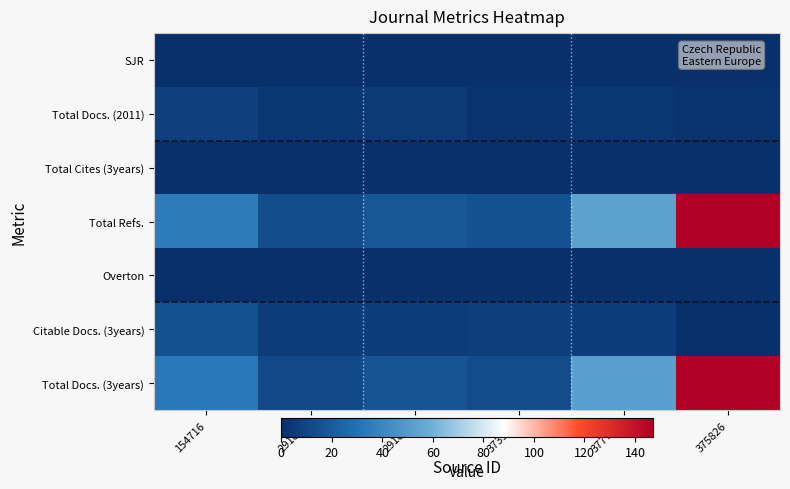

Reading right to left, transcribe all the data shown in this chart.

SJR: 375826=0	377712=0	373978=0	291840=0	291841=0	154716=0
Total Docs. (2011): 375826=2	377712=4	373978=2	291840=5	291841=4	154716=8
Total Cites (3years): 375826=0	377712=0	373978=0	291840=0	291841=0	154716=0
Total Refs.: 375826=147	377712=53	373978=15	291840=18	291841=13	154716=35
Overton: 375826=0	377712=0	373978=0	291840=0	291841=0	154716=0
Citable Docs. (3years): 375826=0	377712=6	373978=7	291840=6	291841=6	154716=15
Total Docs. (3years): 375826=146	377712=52	373978=13	291840=17	291841=12	154716=33